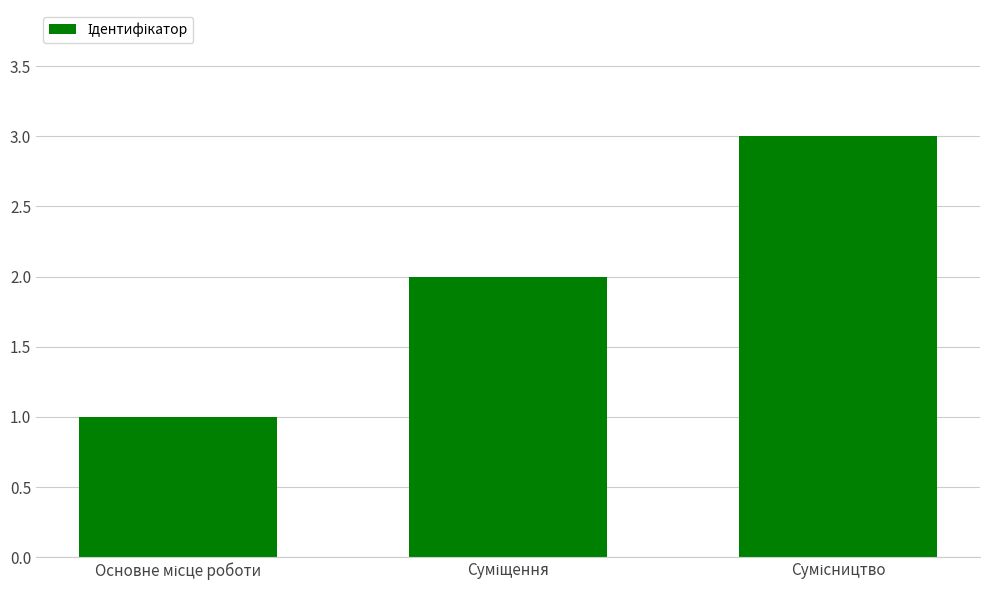

What is the sum of all values?

6